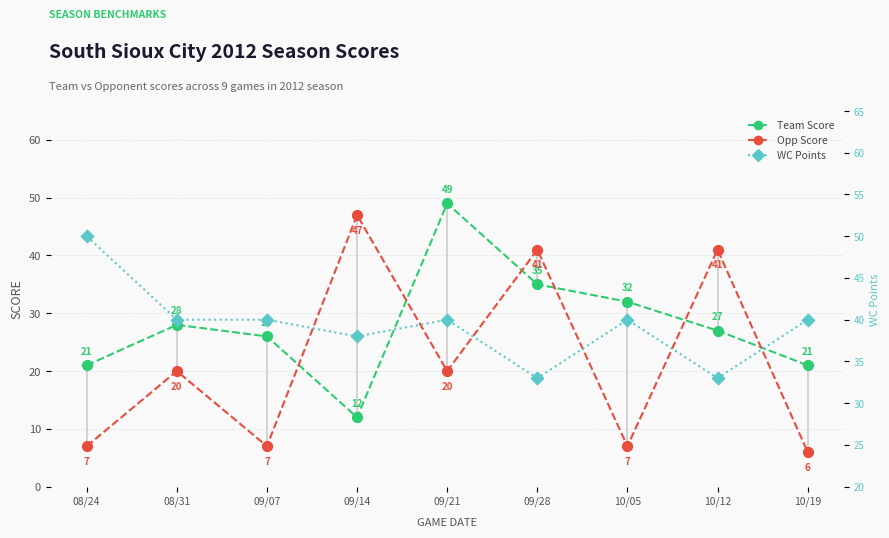

At how many categories does at least one series exceed 21?

9